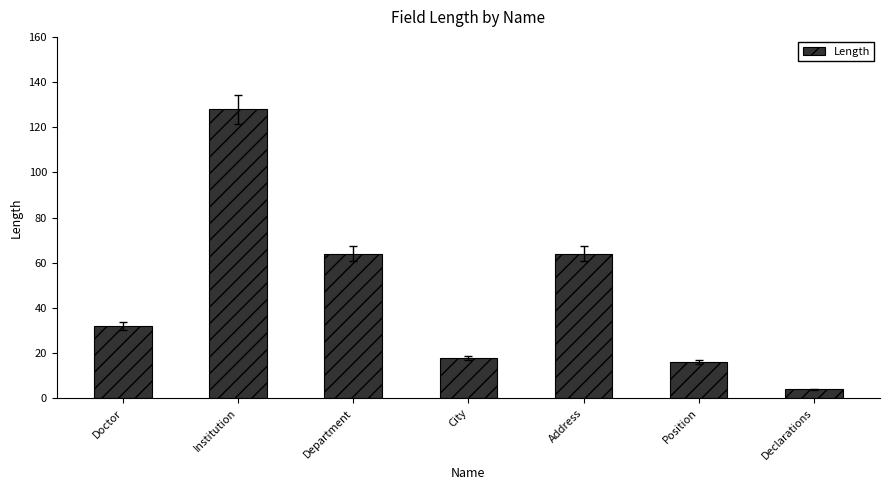

Approximately how many times larger is the value at Institution compared to City?

7.1